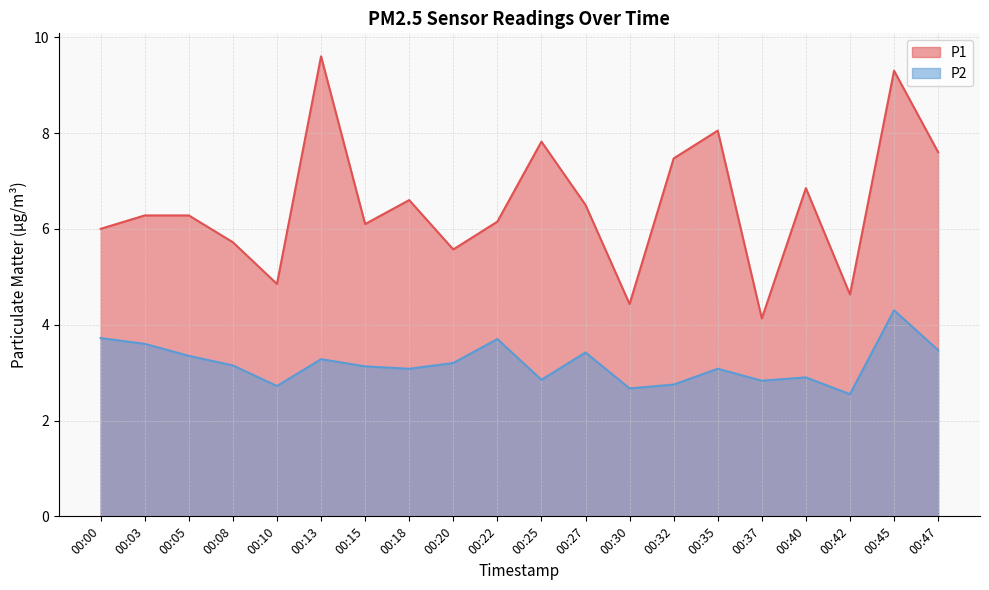

What are all the series names shown in the legend?

P1, P2